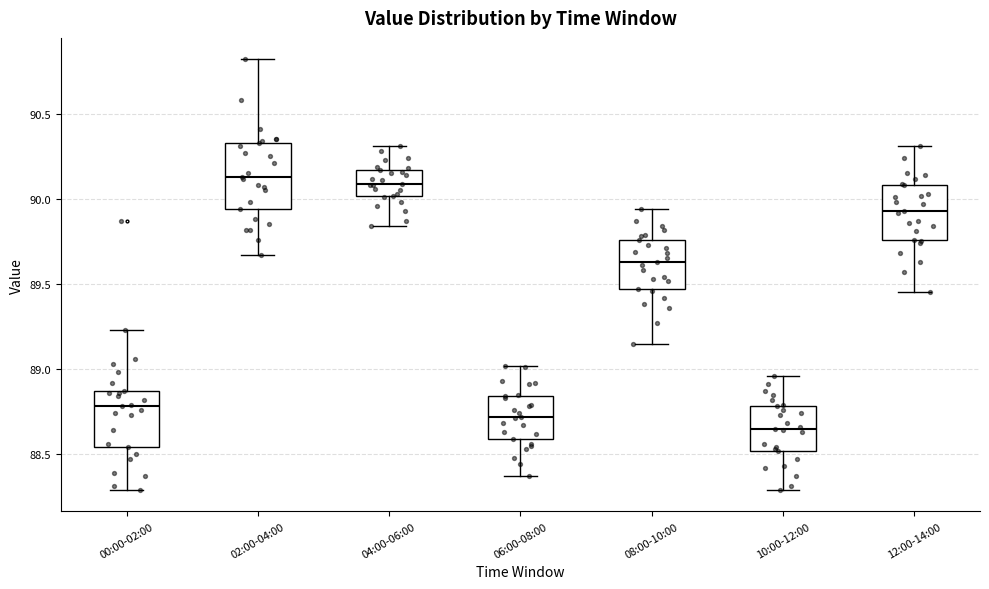

Reading left to right, transcribe this box plot: for each box, give where its median line is, the range the box spans, and where its two whiskers end, as read against the y-axis. The values are not printed on the chart, so give them approximately, as read against the axis.

00:00-02:00: median 88.80, box 88.55 to 88.85, whiskers 88.30 to 89.25
02:00-04:00: median 90.15, box 89.95 to 90.35, whiskers 89.65 to 90.80
04:00-06:00: median 90.10, box 90.00 to 90.15, whiskers 89.85 to 90.30
06:00-08:00: median 88.70, box 88.60 to 88.85, whiskers 88.35 to 89.00
08:00-10:00: median 89.65, box 89.45 to 89.75, whiskers 89.15 to 89.95
10:00-12:00: median 88.65, box 88.50 to 88.80, whiskers 88.30 to 88.95
12:00-14:00: median 89.95, box 89.75 to 90.10, whiskers 89.45 to 90.30